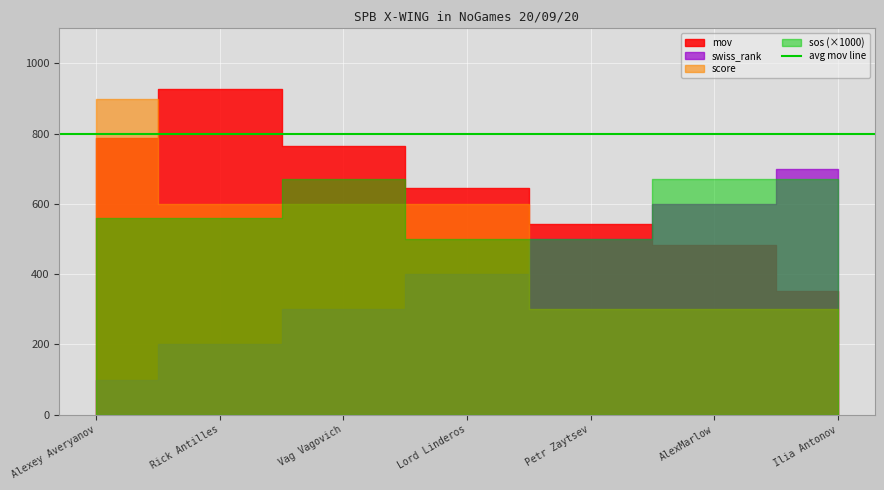

The value of mov at Petr Zaytsev is 542.0. True or false?

True